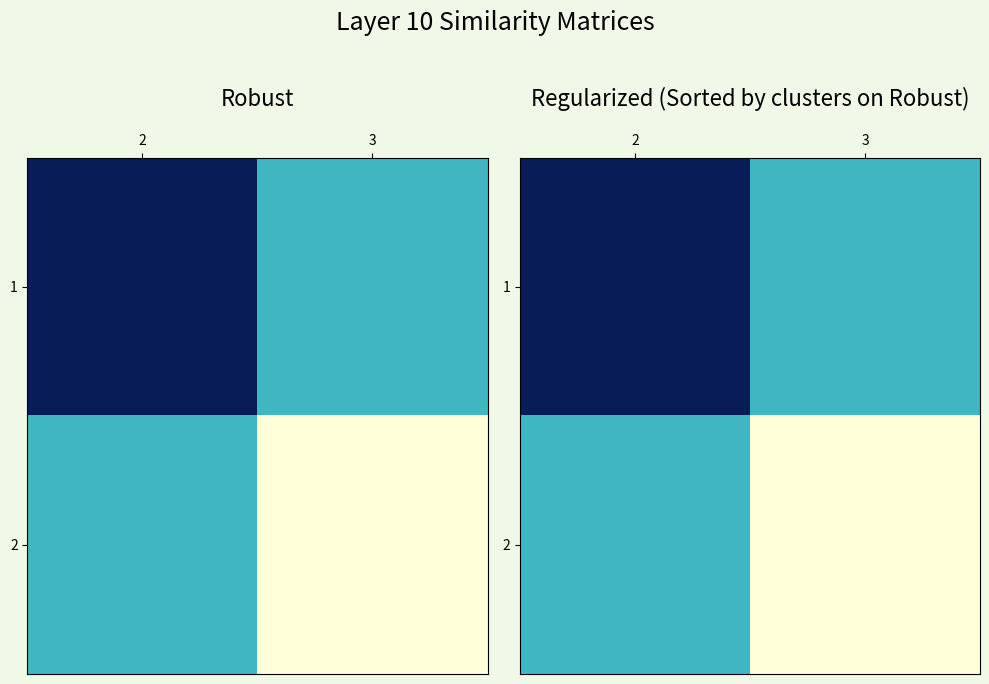

The 2 series shows -158.2 at 3. True or false?

False